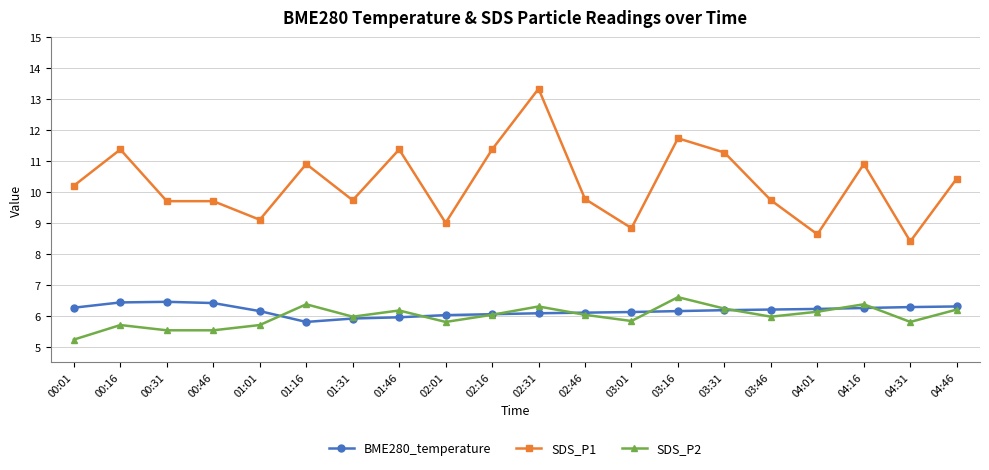

Between 01:01 and 04:46, which series saw the biggest shift?

SDS_P1